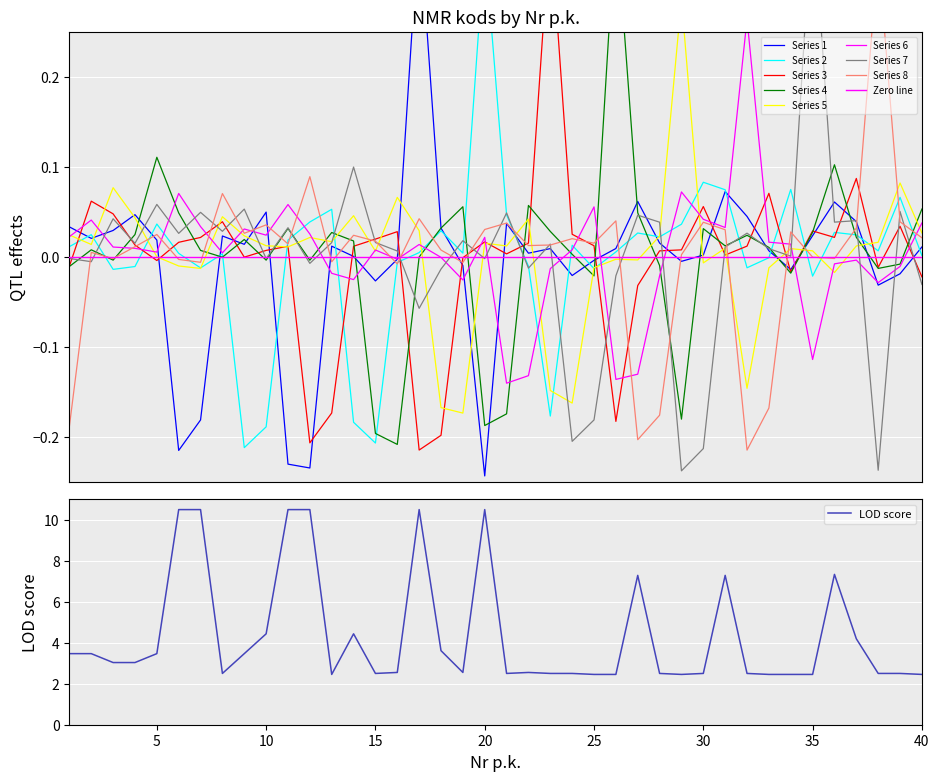

Rank the categories by value from highest to lowest.

17, 31, 27, 36, 10, 4, 32, 37, 21, 1, 18, 3, 35, 8, 2, 5, 28, 9, 13, 40, 26, 23, 33, 22, 30, 14, 16, 25, 29, 19, 34, 39, 24, 15, 38, 7, 6, 11, 12, 20